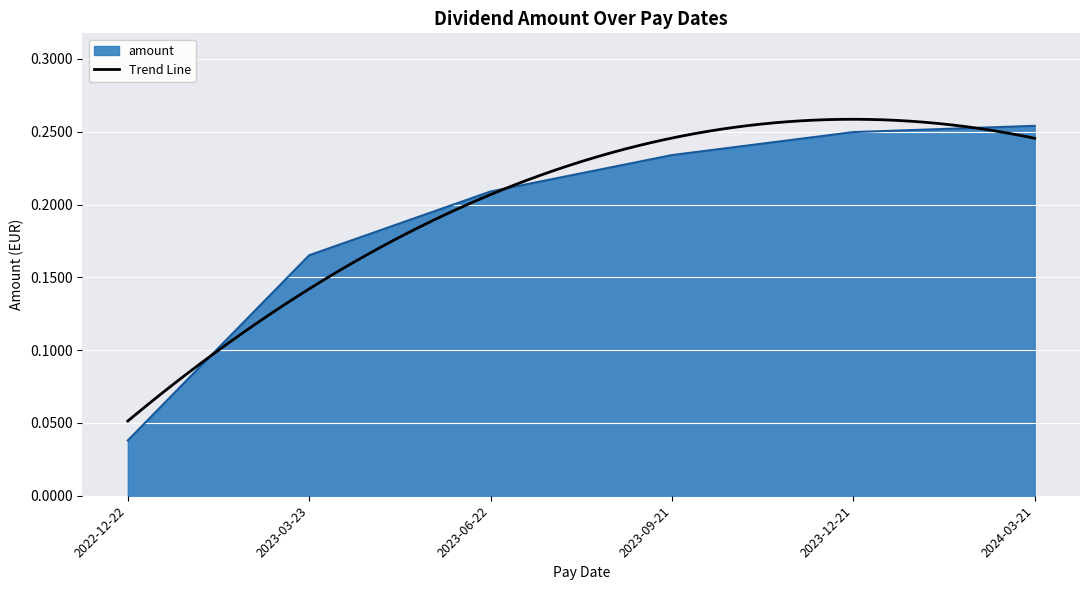

True or false: there are more than 0 points higher than both neighbors.

False